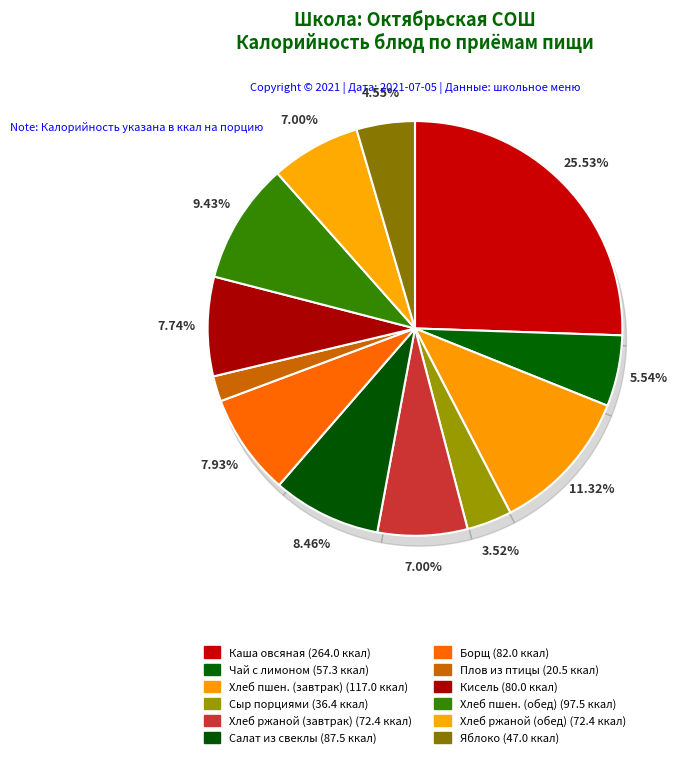

True or false: Плов из птицы accounts for 2% of the total.

True